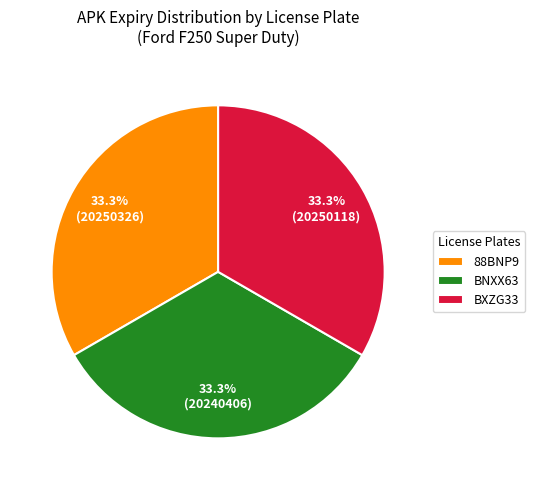

What is the ratio of the value at BNXX63 to the value at BXZG33?

1.0